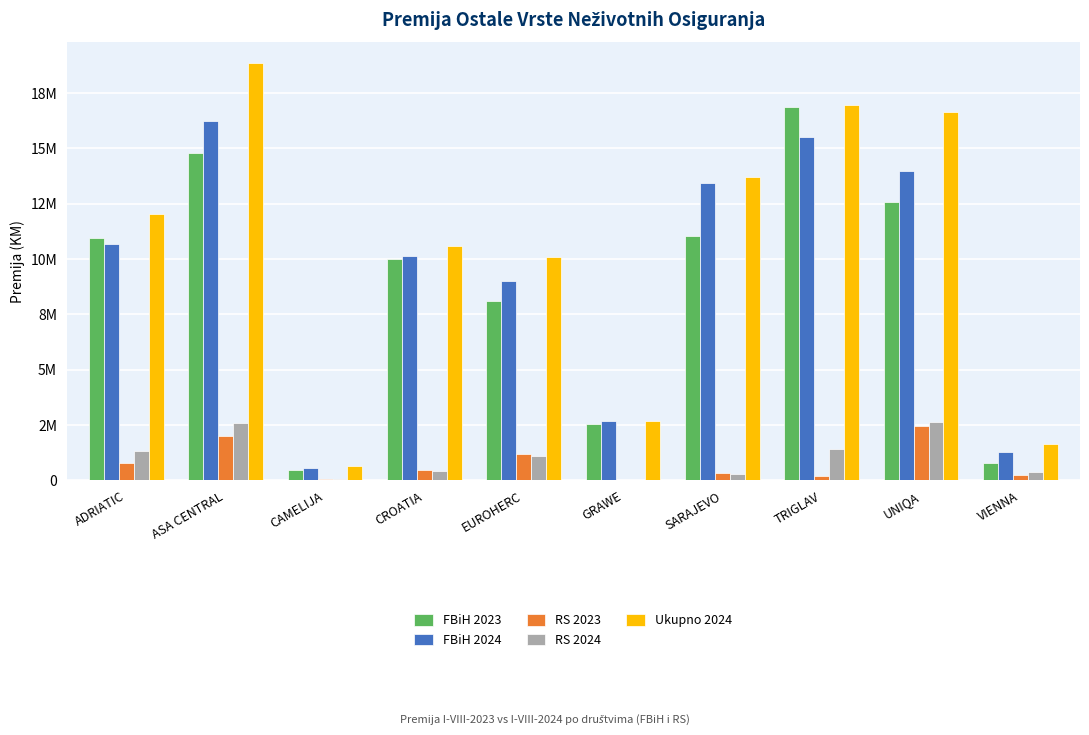

Does the chart contain stacked bars?

No